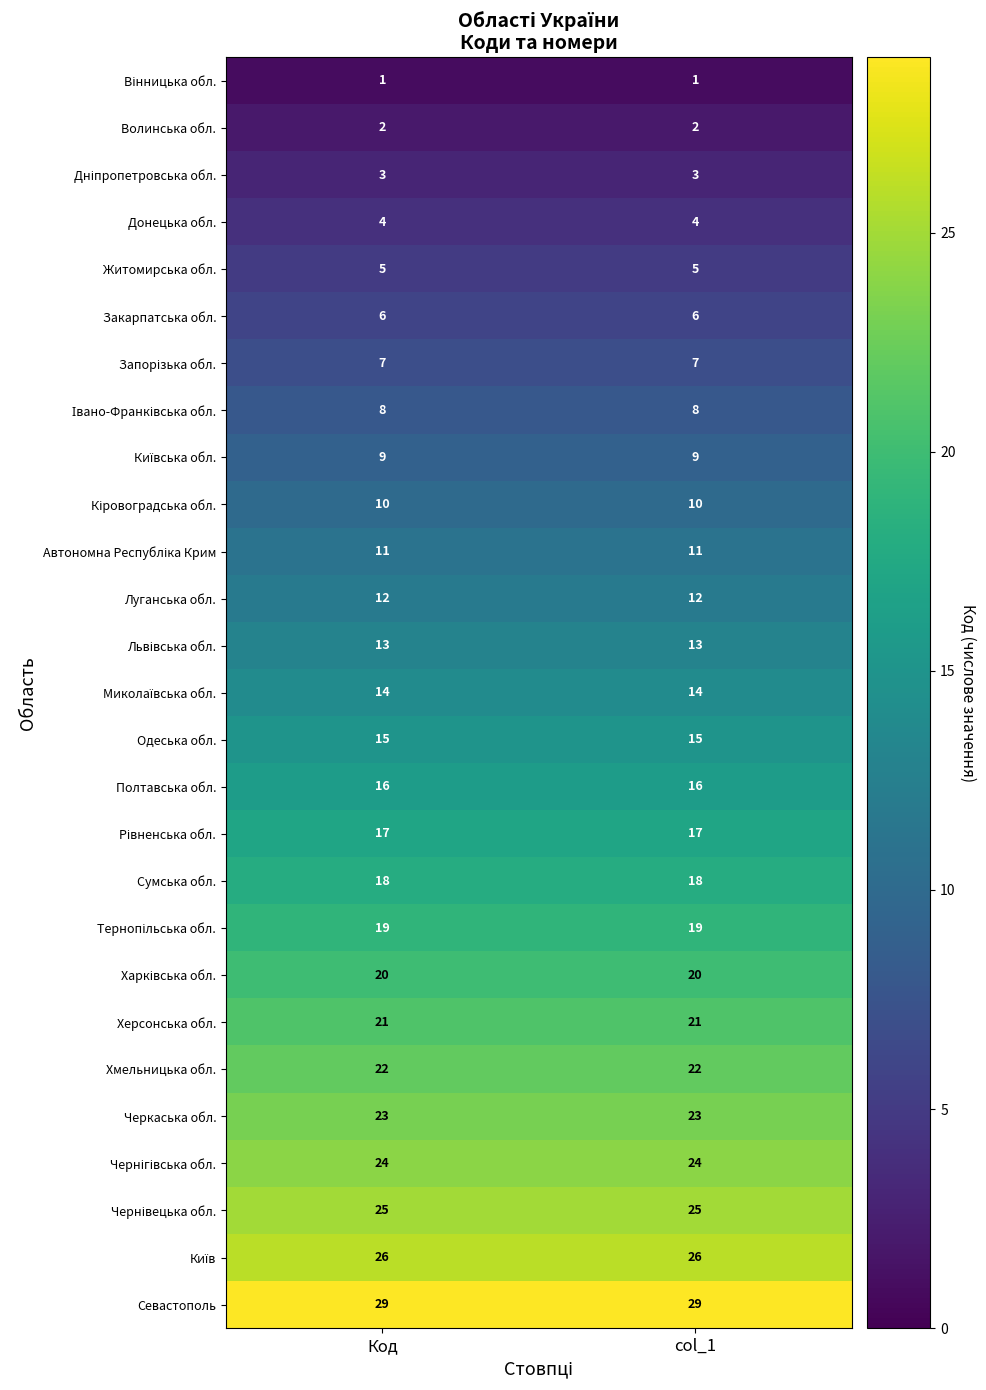

Count the number of categories in the chart.

2